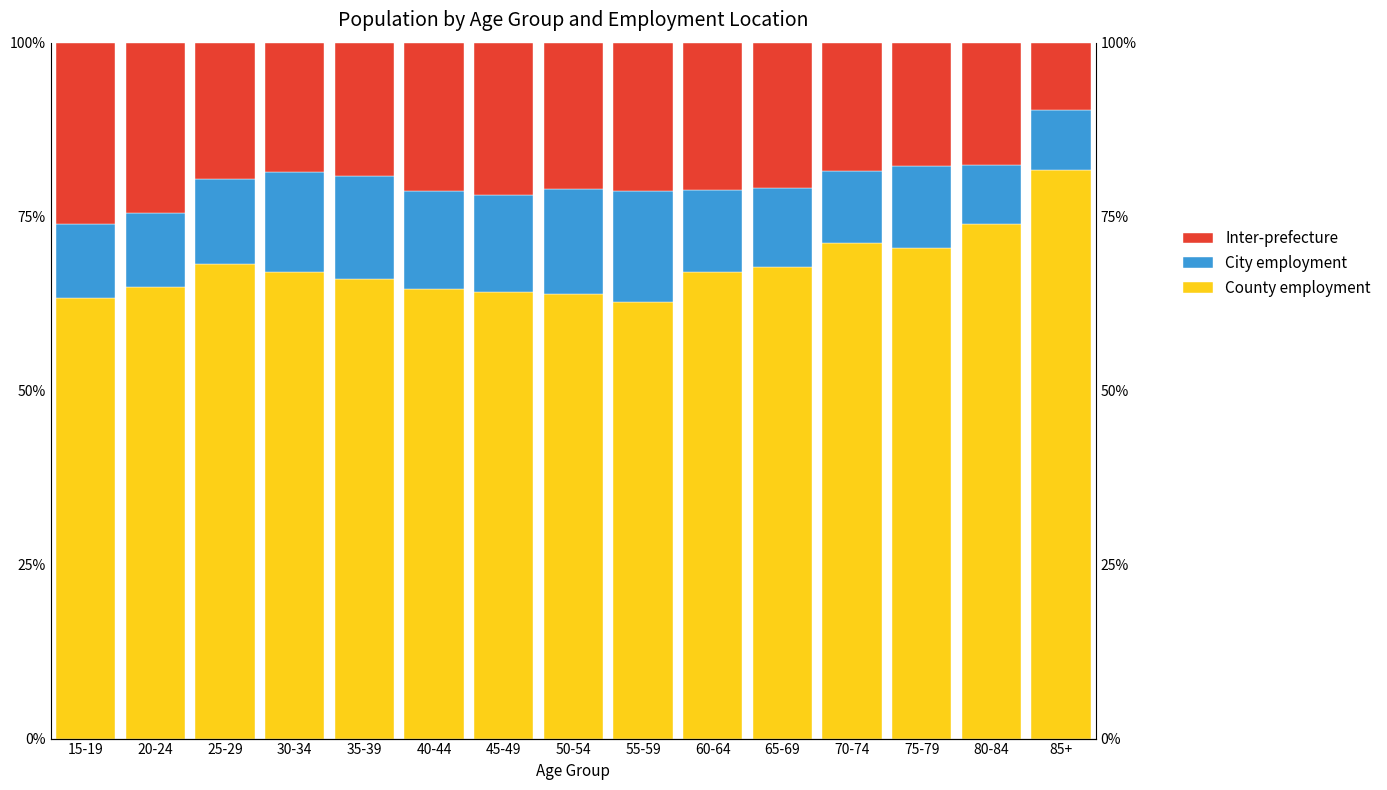

Which series has the widest spread of values?

County employment